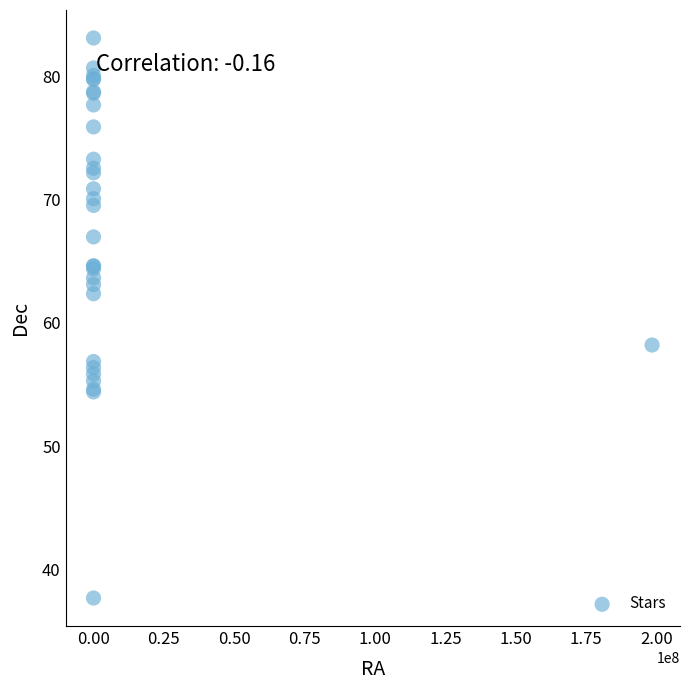

What Y value in the scatter plot is closest to 60?

58.2